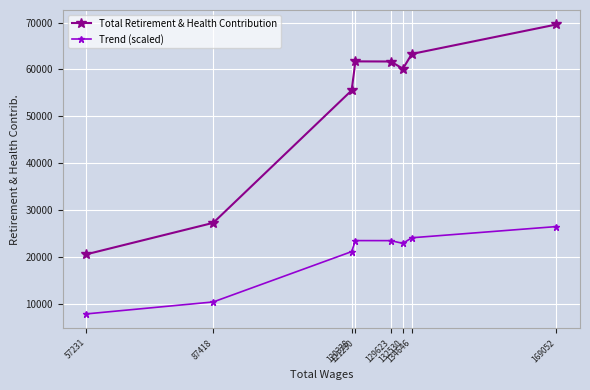

What is the maximum value shown in the chart?

69582.0